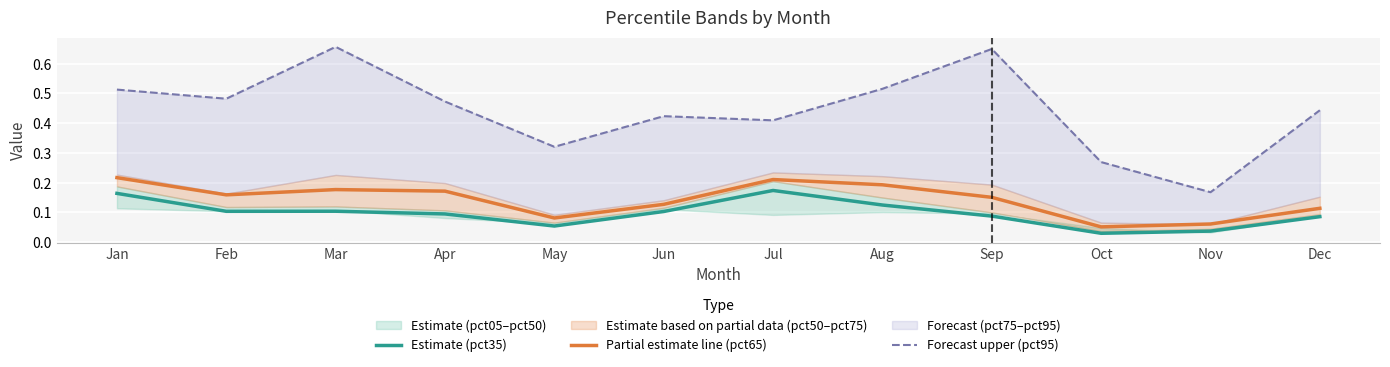

Which category has the lowest value across all series?

Oct